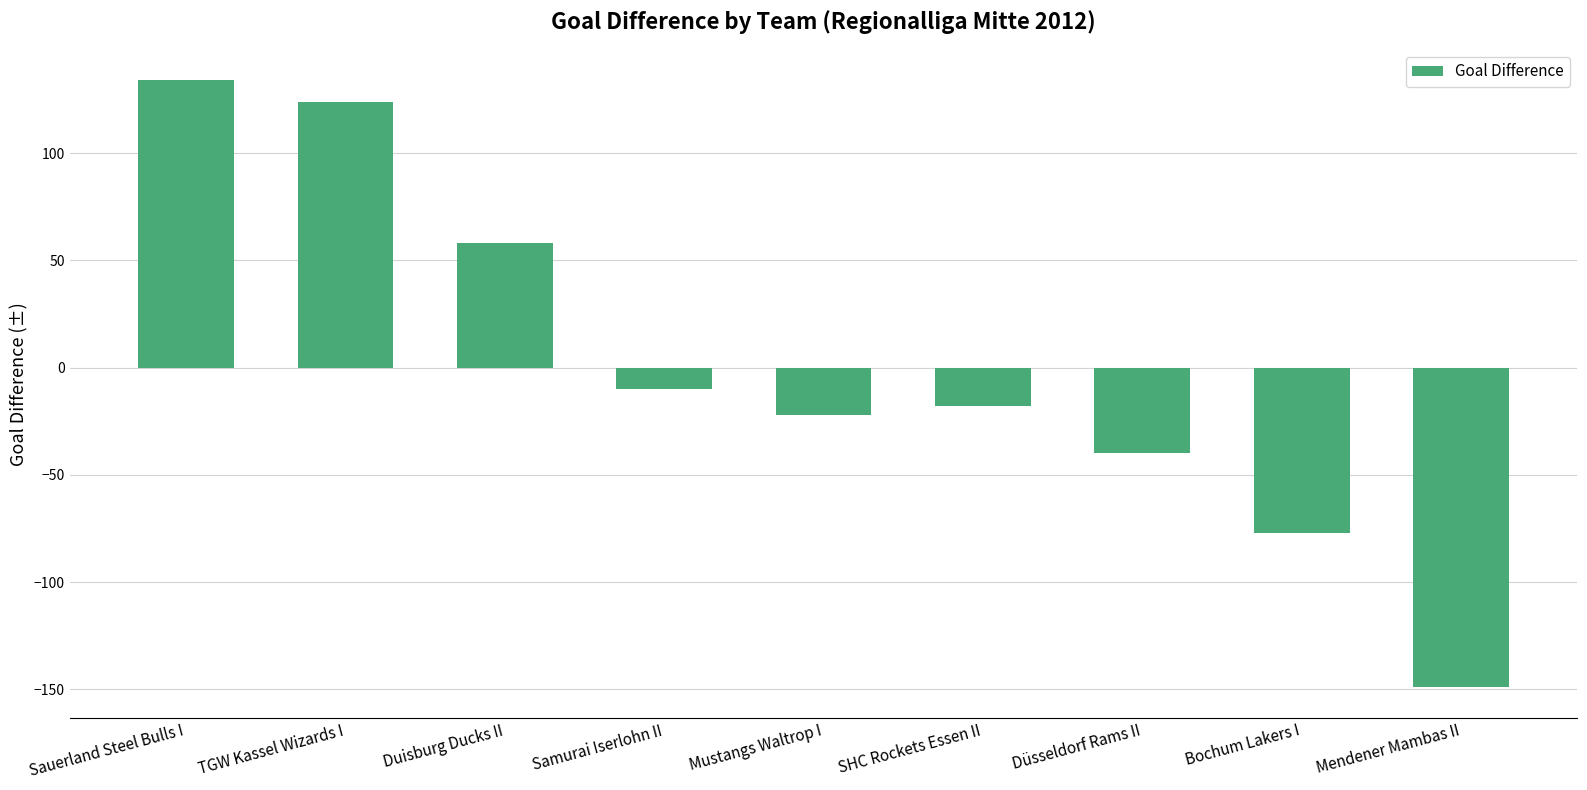

Reading left to right, extract all data points from this chart.

134	124	58	-10	-22	-18	-40	-77	-149